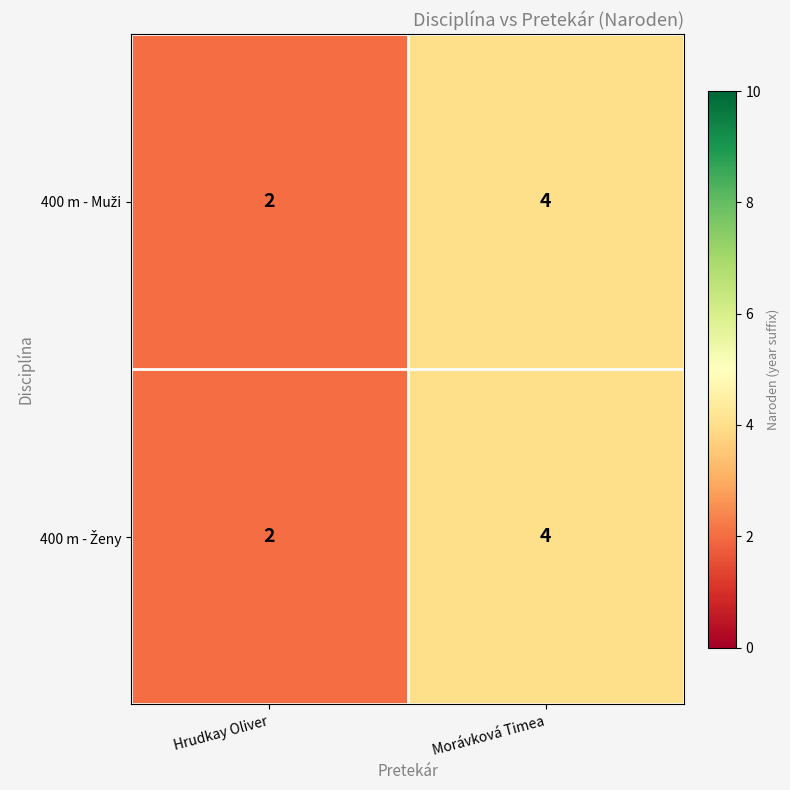

Which category has the highest value across all series?

Morávková Timea